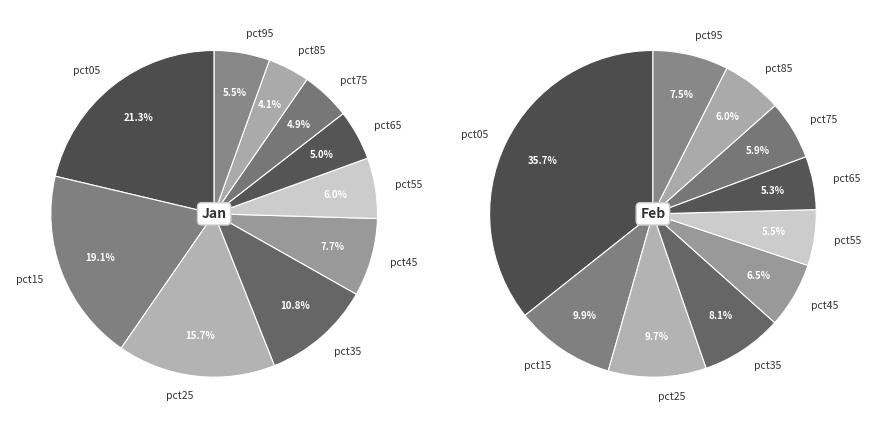

True or false: 2 accounts for 1% of the total.

False